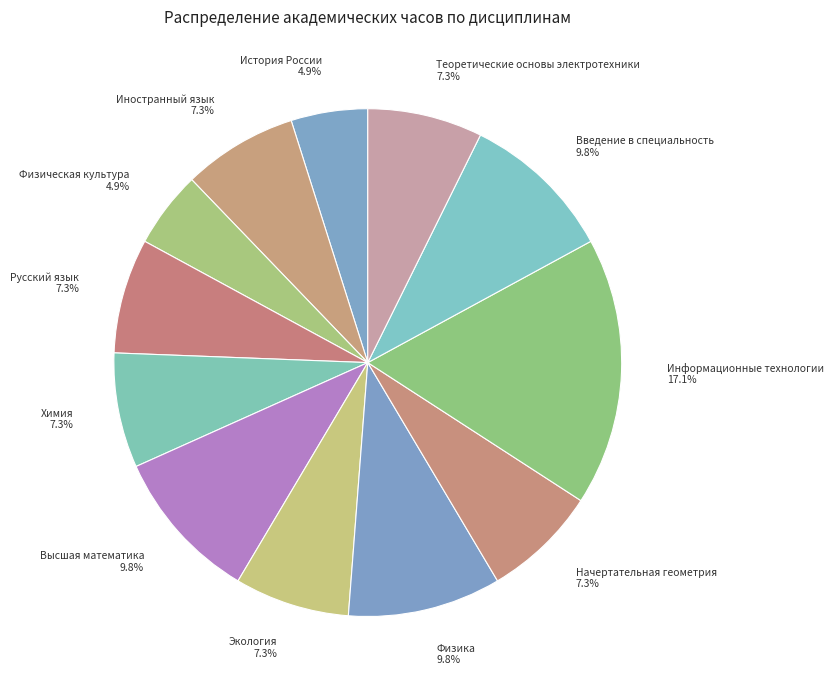

To the nearest percent, what percentage of the pie is Высшая математика?

10%